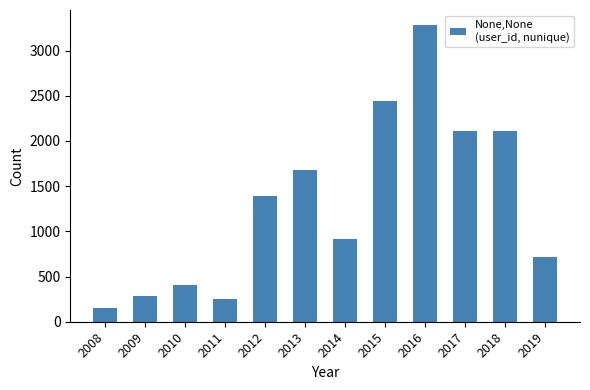

What is the maximum value shown in the chart?

3285